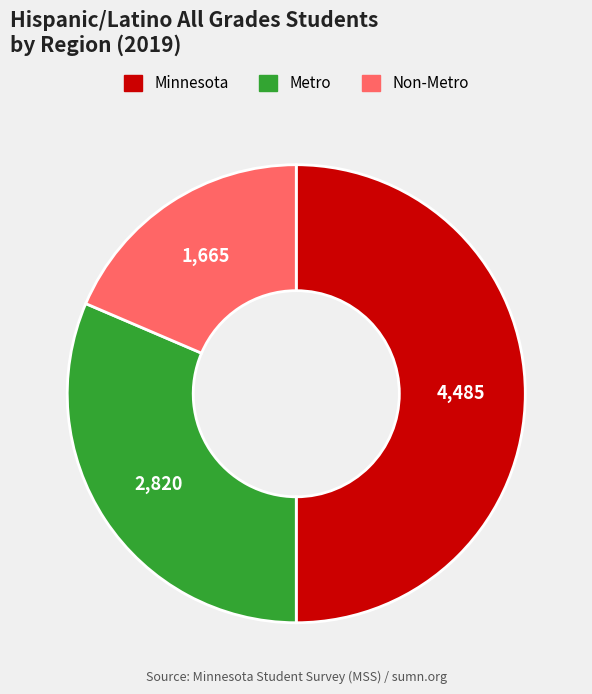

Between Minnesota and Metro, which is larger?

Minnesota